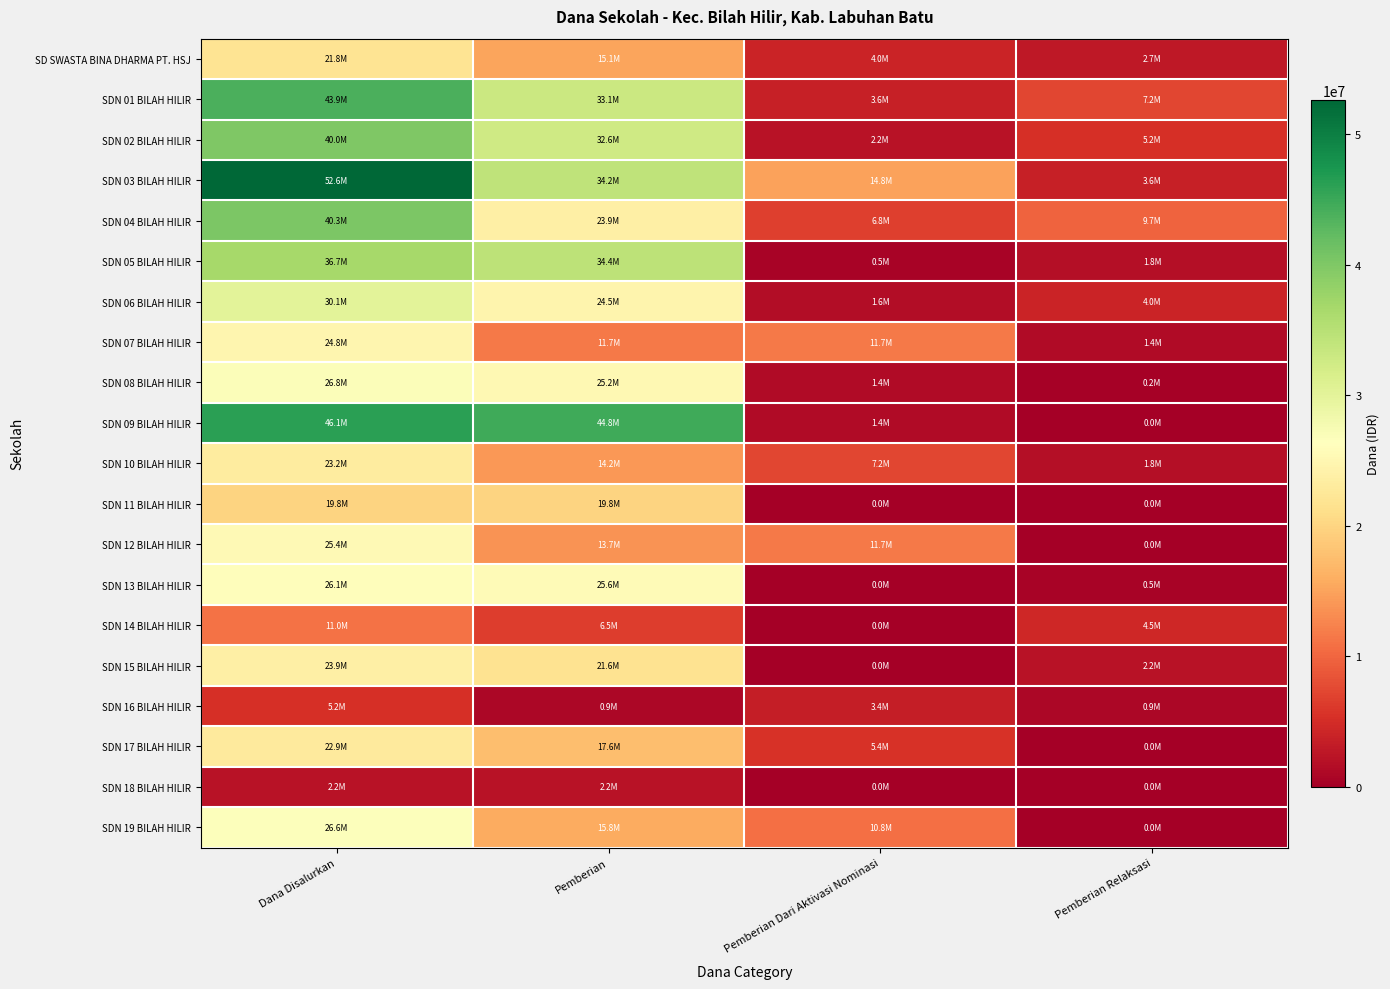

Which series has the largest total across all categories?

SDN 03 BILAH HILIR